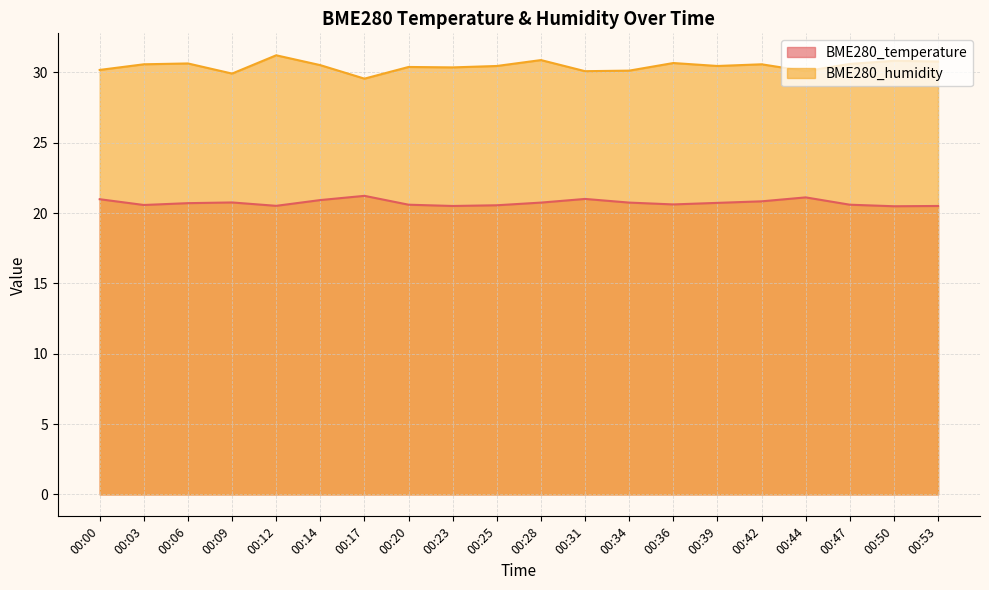

Which category has the highest value in the BME280_humidity series?

00:12